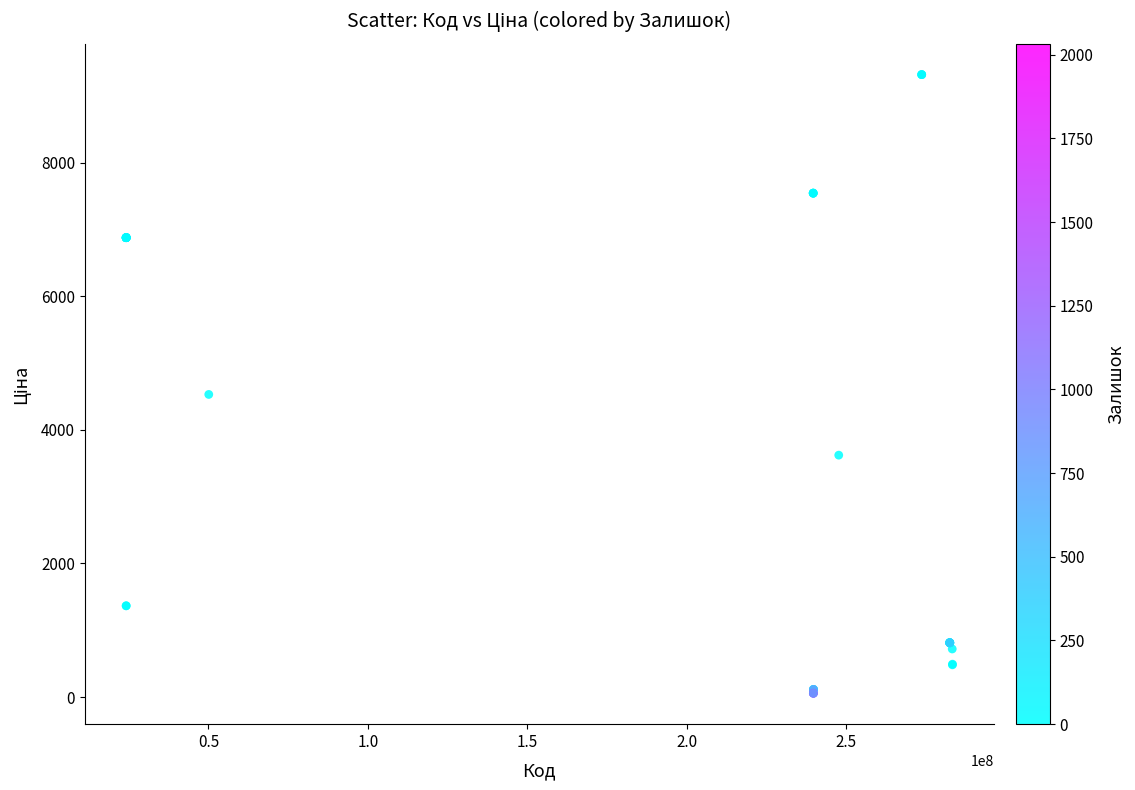

What Y value in the scatter plot is closest to 4689?

4531.4